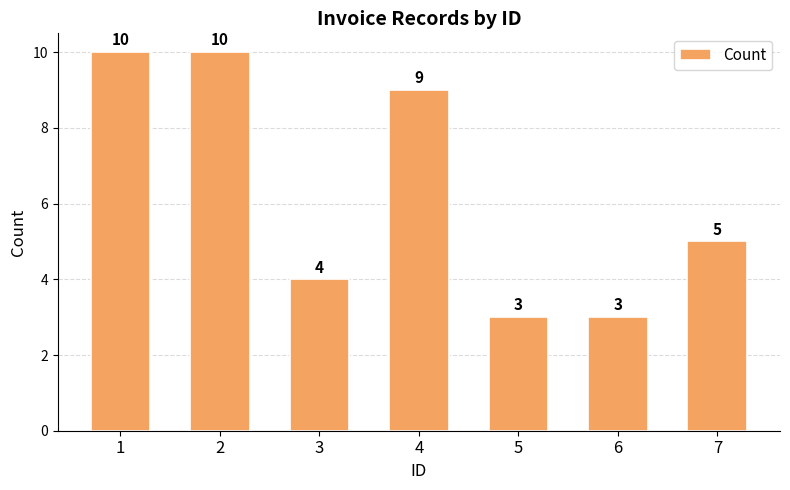

What is the average value?

6